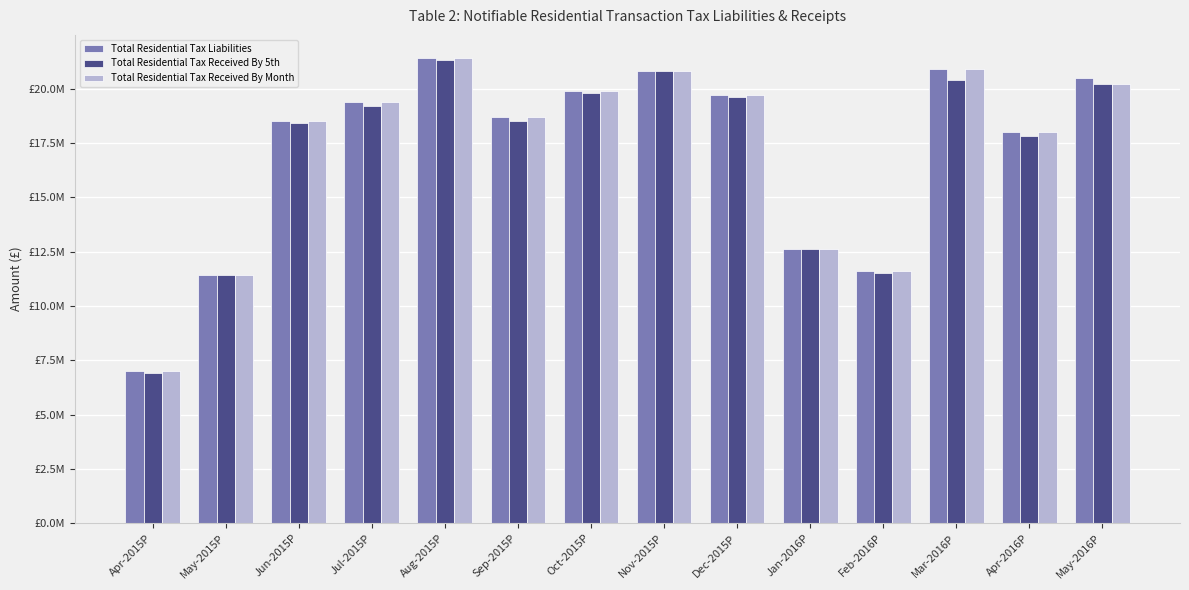

What is the spread (max minus min) of values at Feb-2016P?

100000